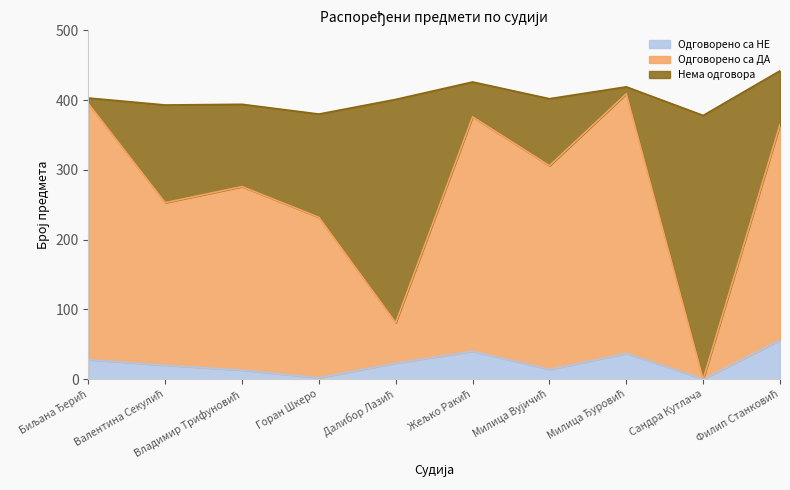

Where is Одговорено са НЕ nearest to the value 28?

Биљана Ђерић